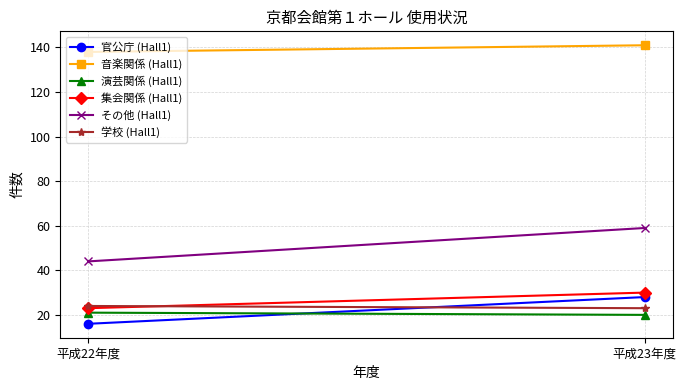

What is the maximum value shown in the chart?

141